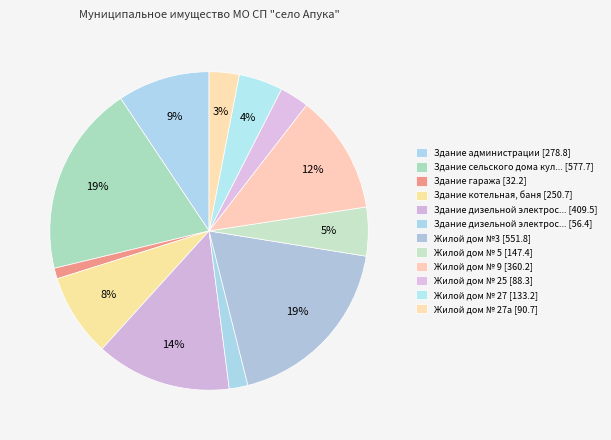

Count the number of slices in the pie.

12